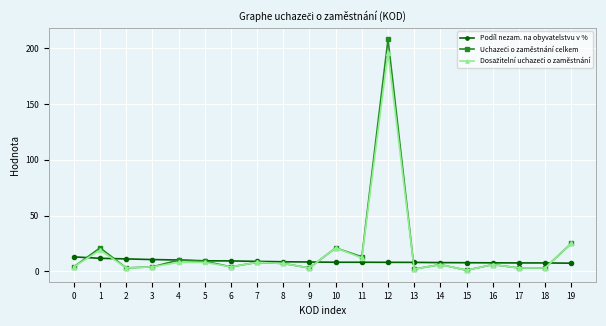

What is the value of the Podíl nezam. na obyvatelstvu v % point at the 5th from the left?

10.1